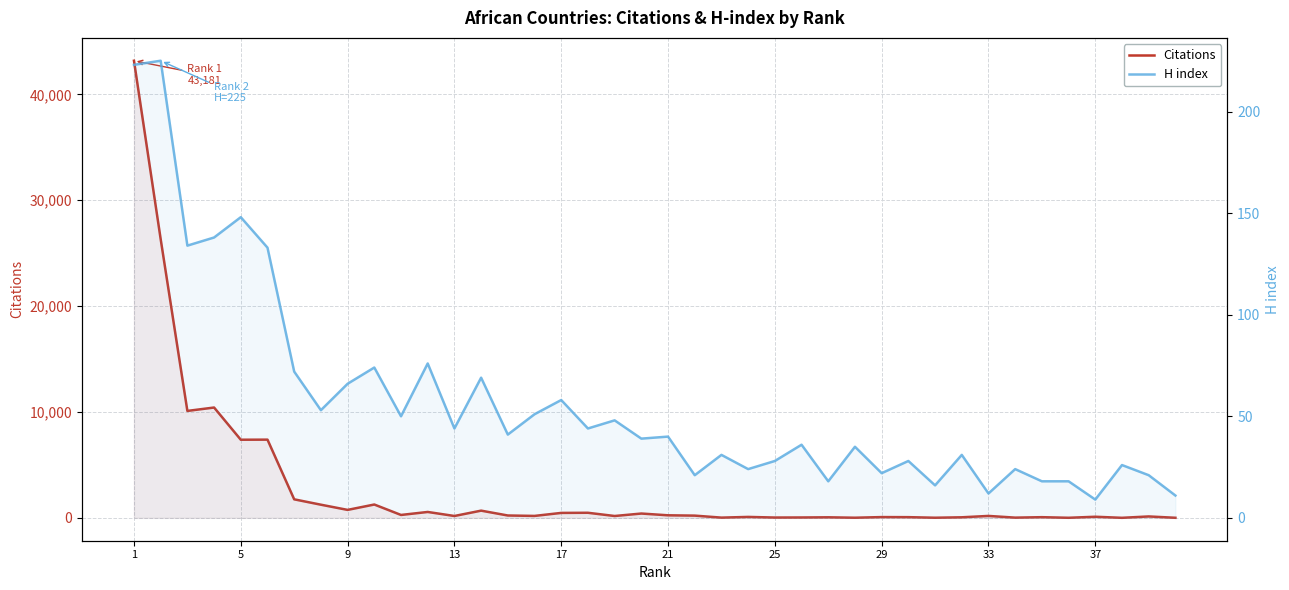

Rank the series by their maximum value, from lowest to highest.

H index, Citations